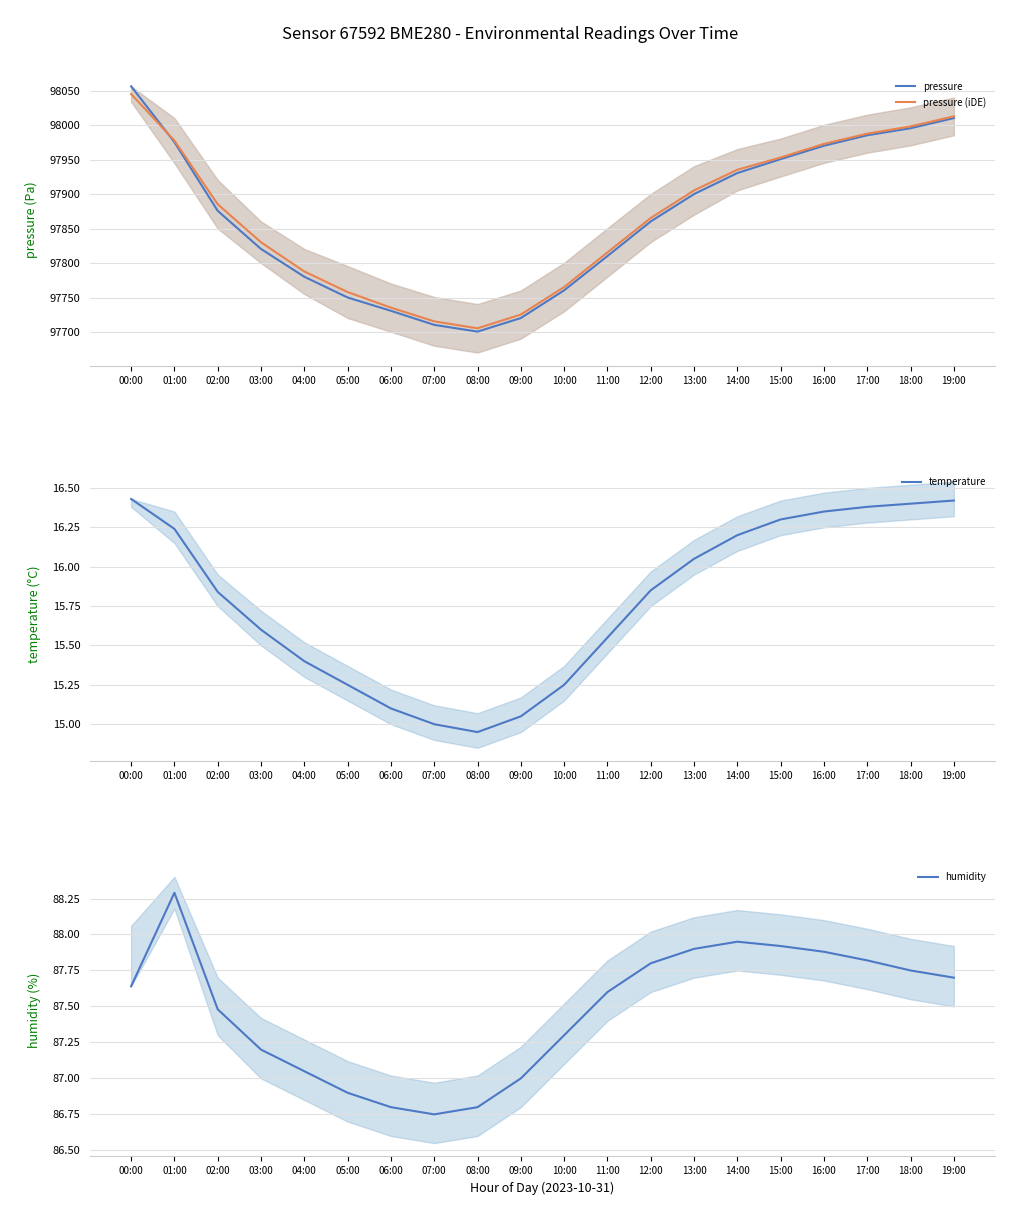

Rank the series at 19:00 from lowest to highest value.

temperature, humidity, pressure, pressure (iDE)